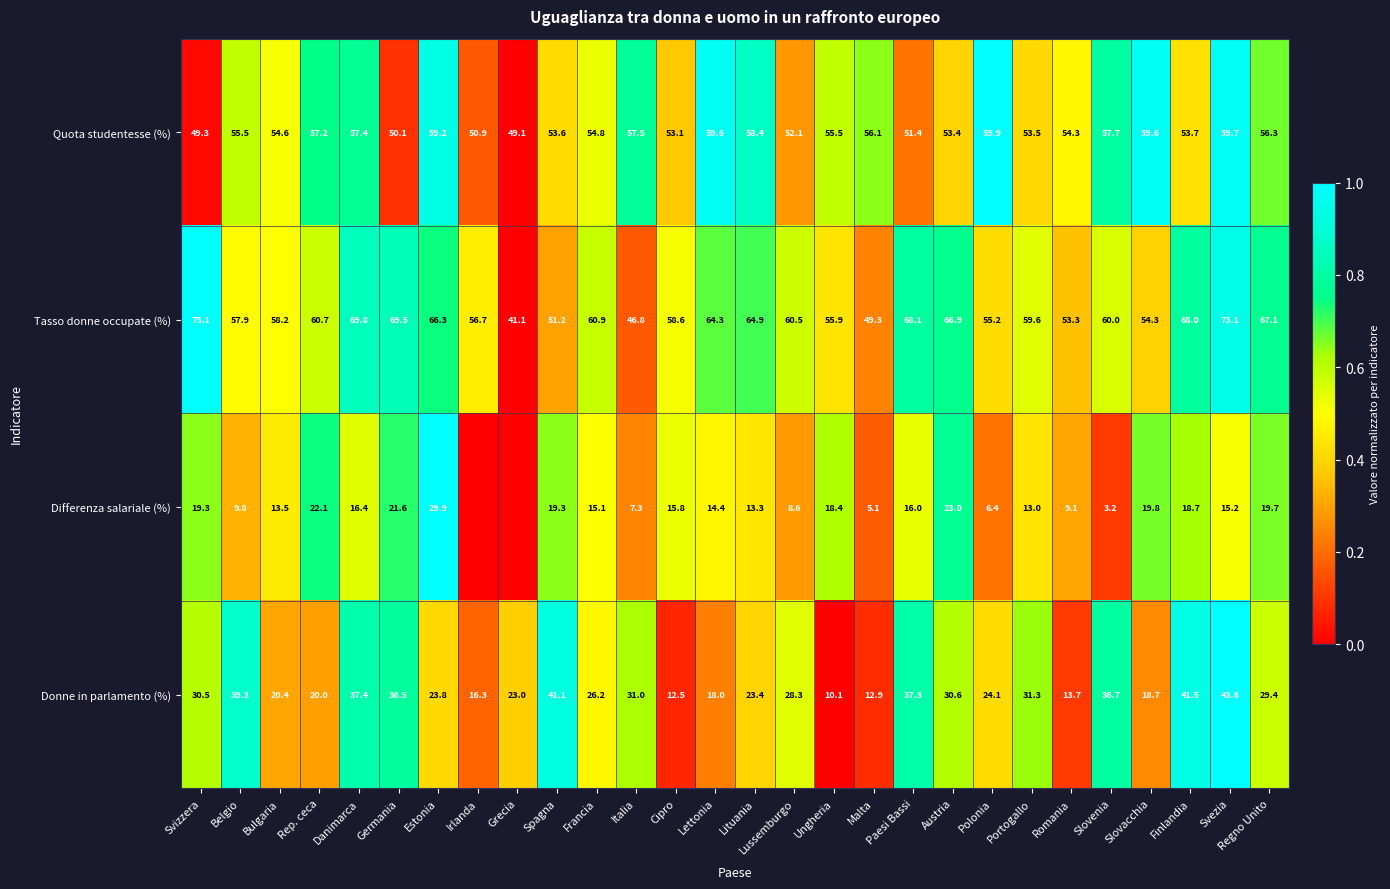

At how many categories does at least one series exceed 0?

28